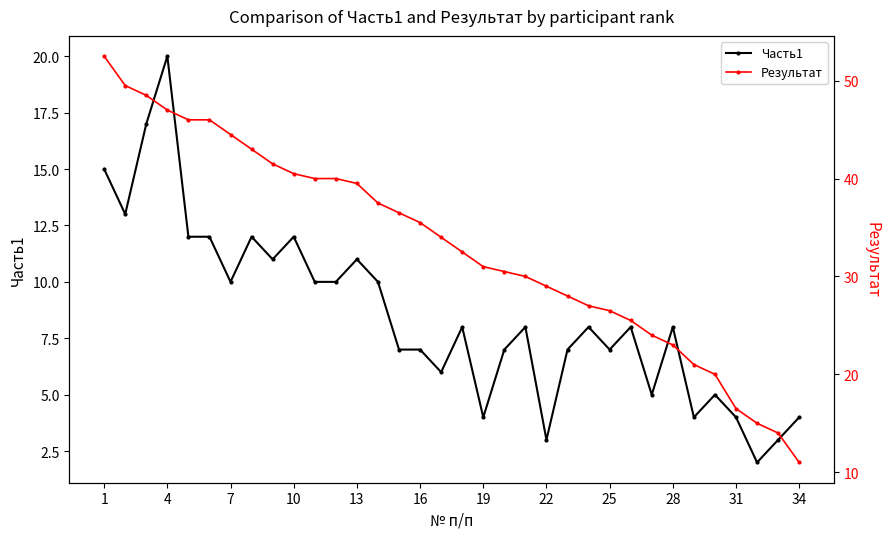

Is it true that Часть1 equals 3 at 25?

False